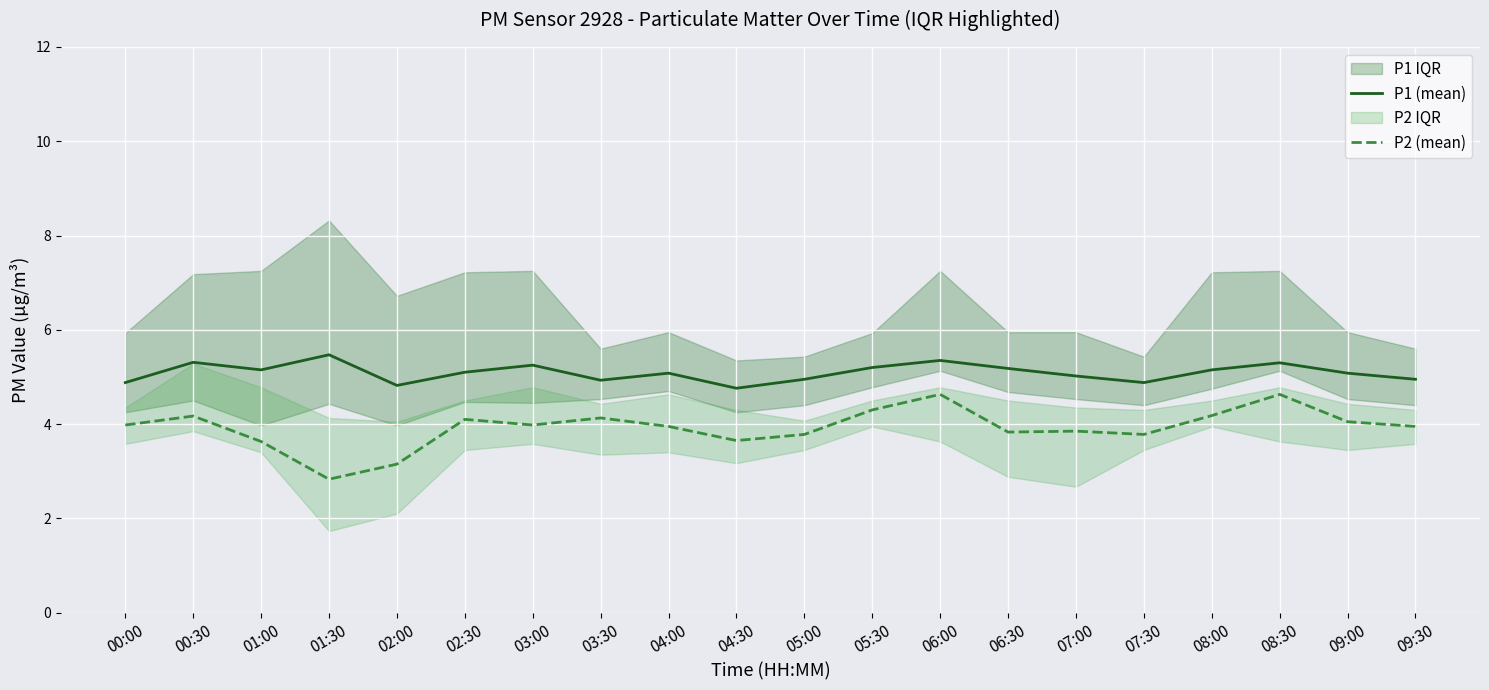

What is the maximum value shown in the chart?

5.5